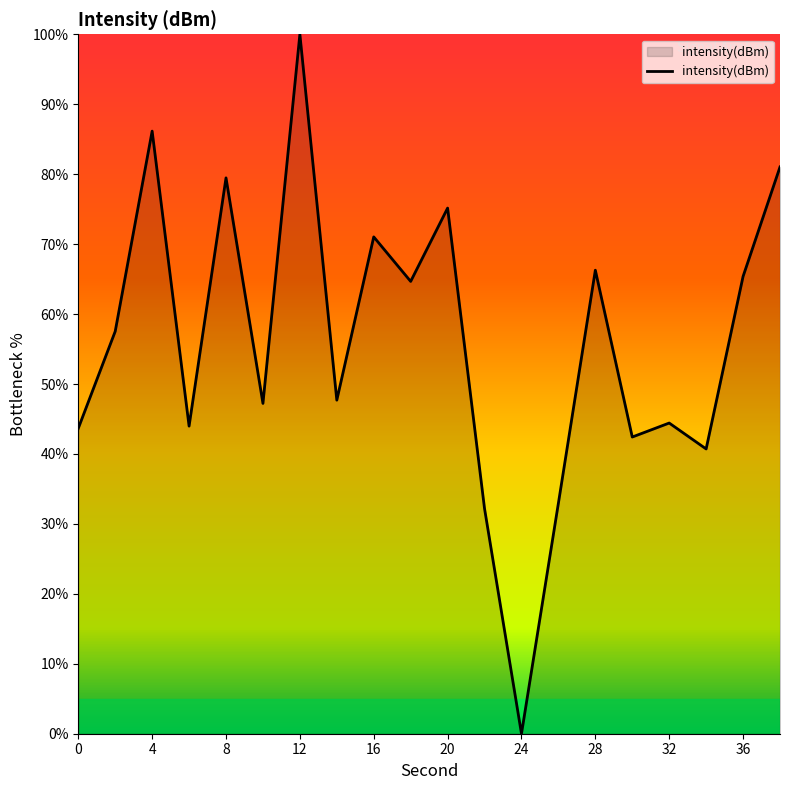

What is the greatest value displayed?

100.0